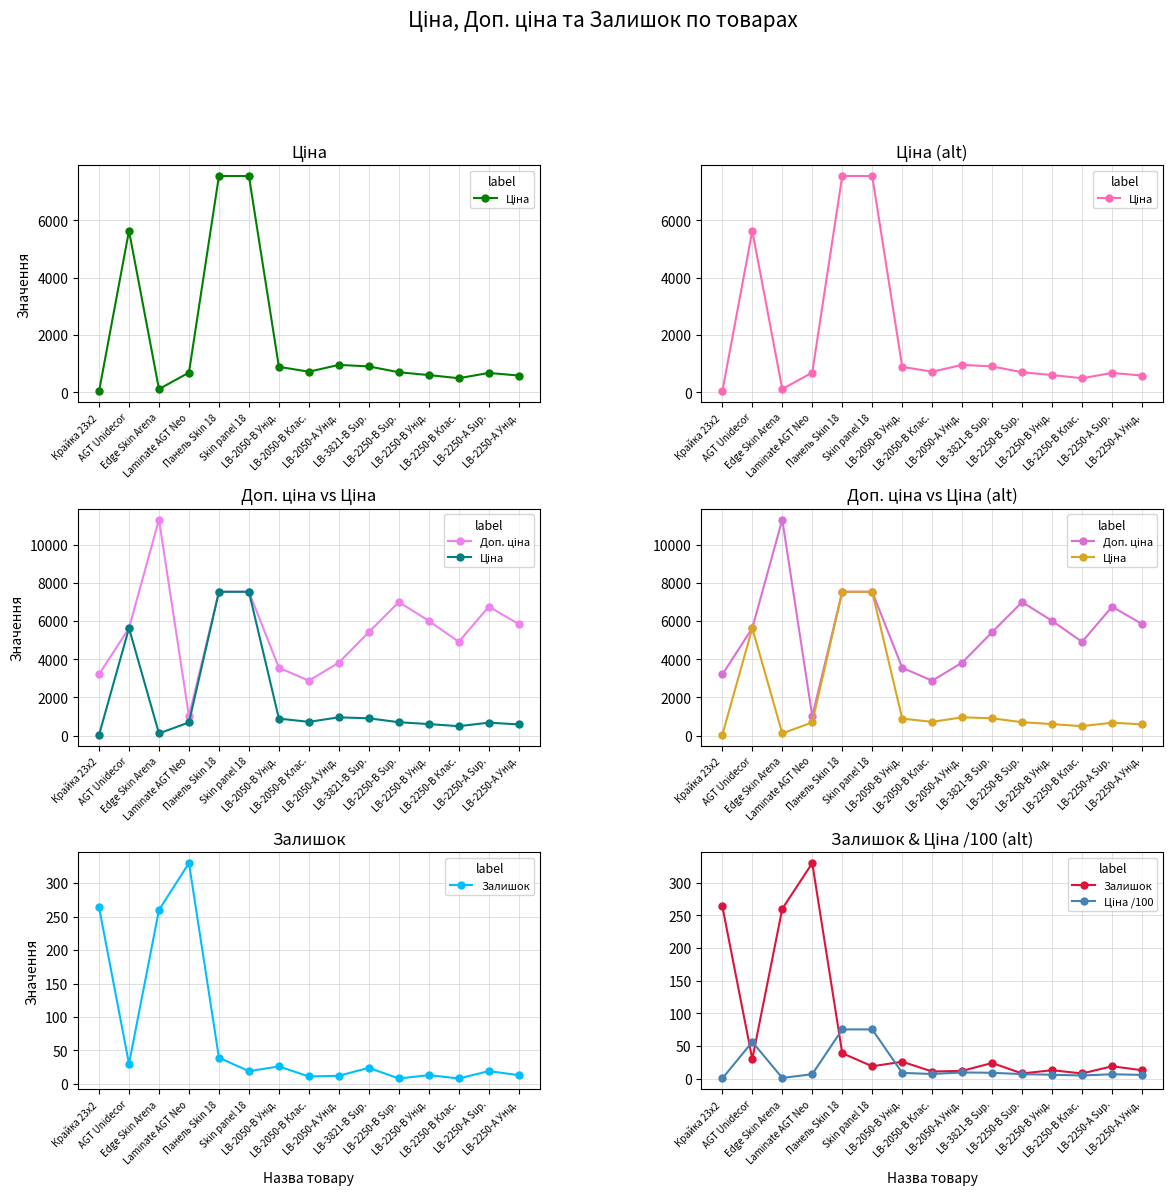

Which label corresponds to the smallest value in the chart?

Крайка 23x2